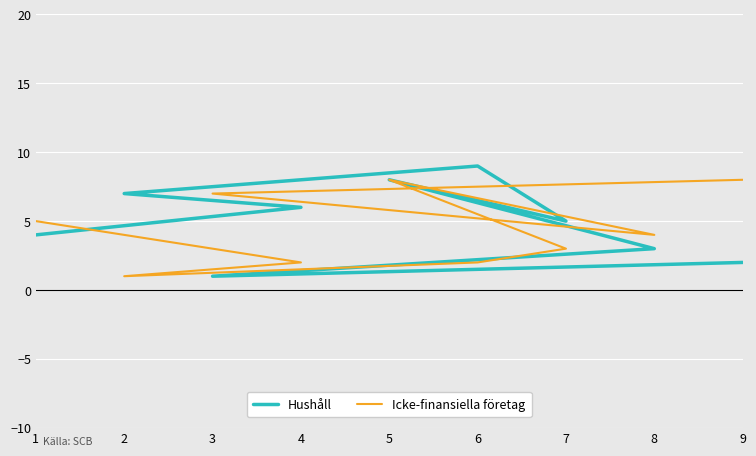

List the series in order of their peak value, highest first.

Hushåll, Icke-finansiella företag